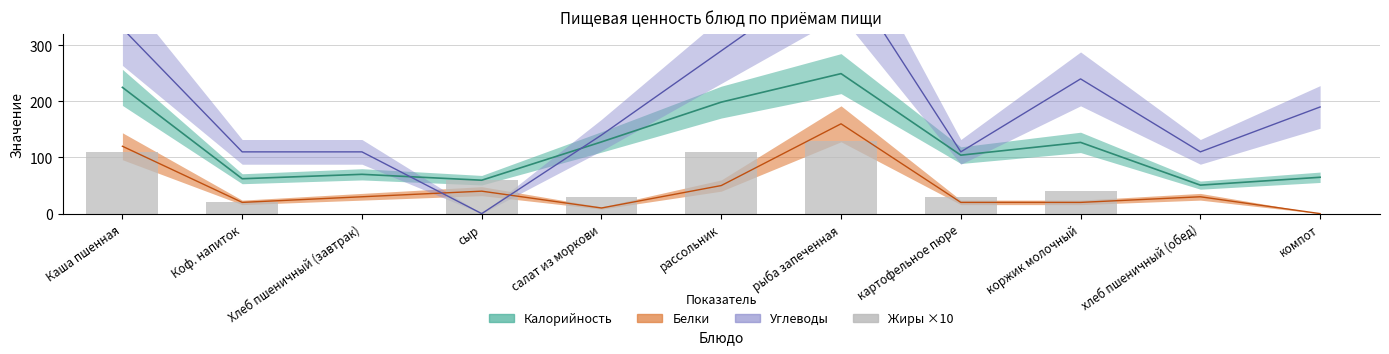

Reading left to right, extract all data points from this chart.

110	20	0	60	30	110	130	30	40	0	0